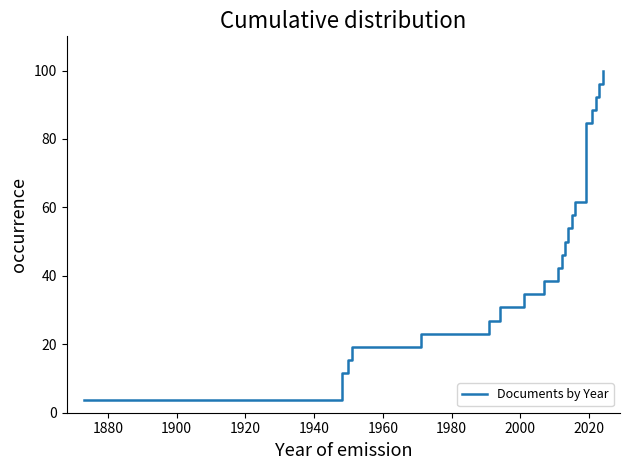

What is the minimum value shown in the chart?

3.8